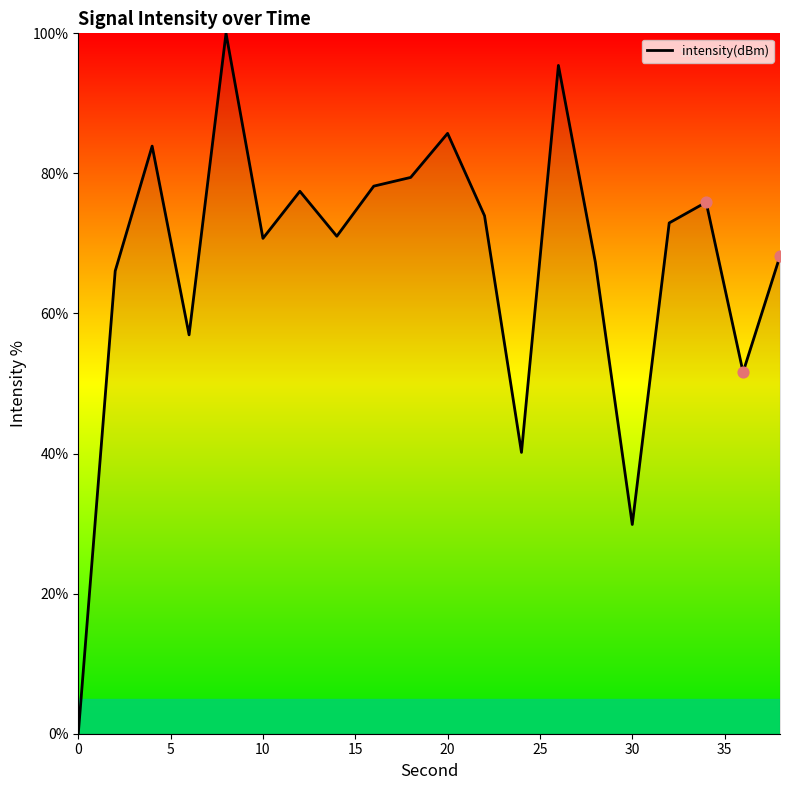

What is the maximum value shown in the chart?

100.0